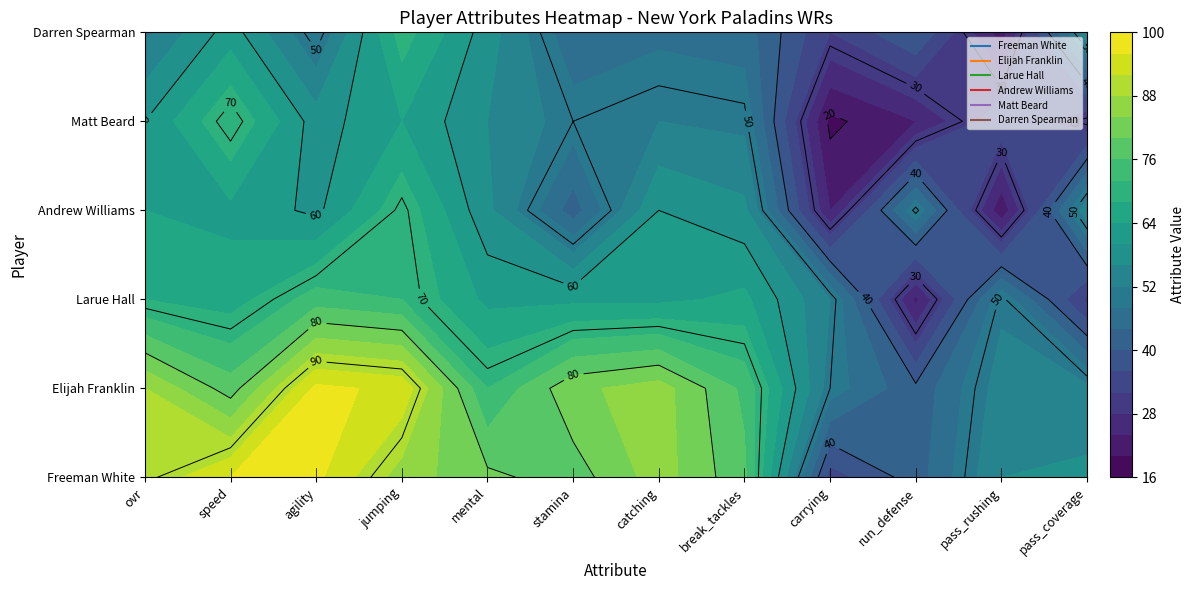

Which label corresponds to the largest value in the chart?

agility